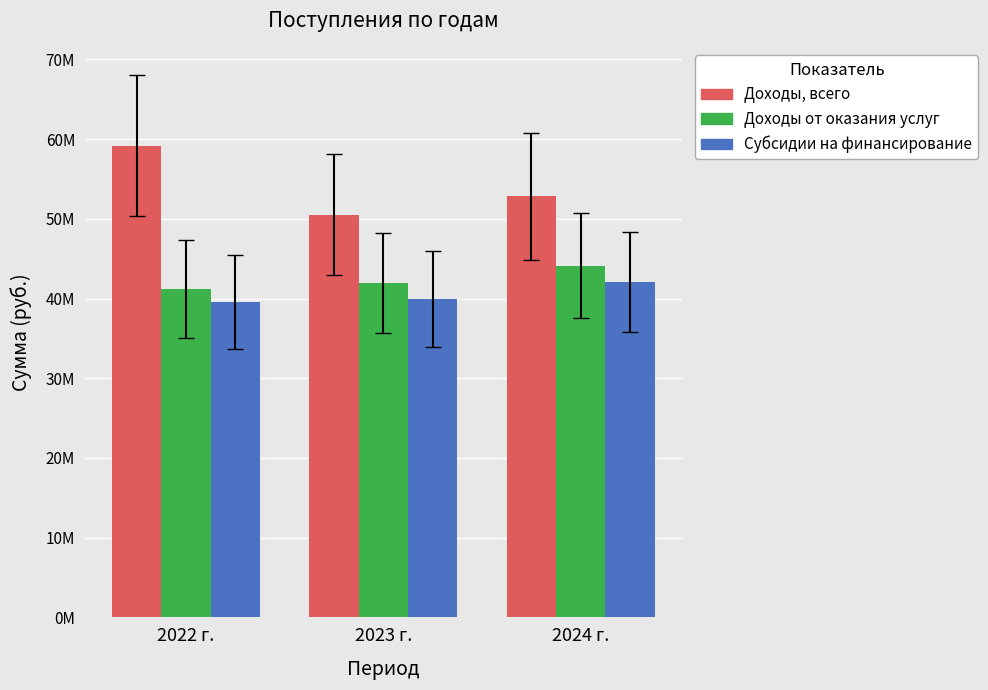

What is the label of the 1st bar from the right?

2024 г.